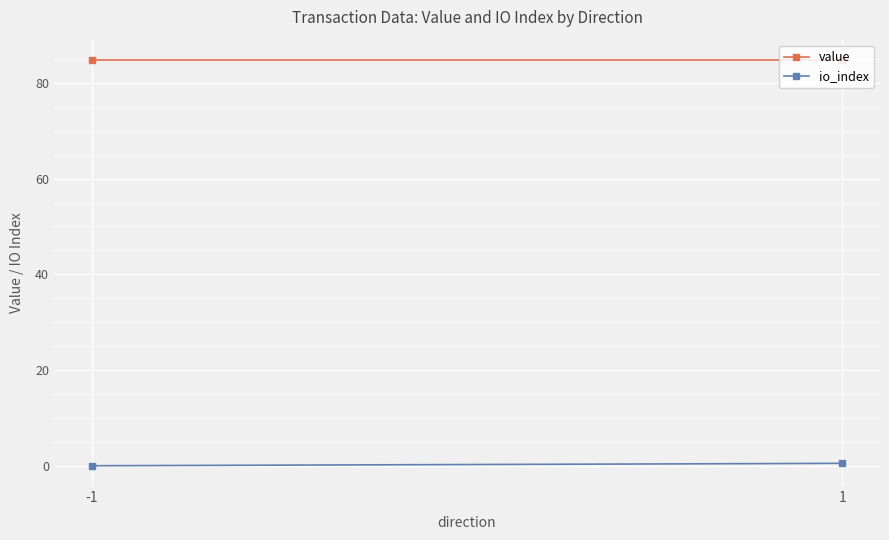

How many lines are shown in the chart?

2